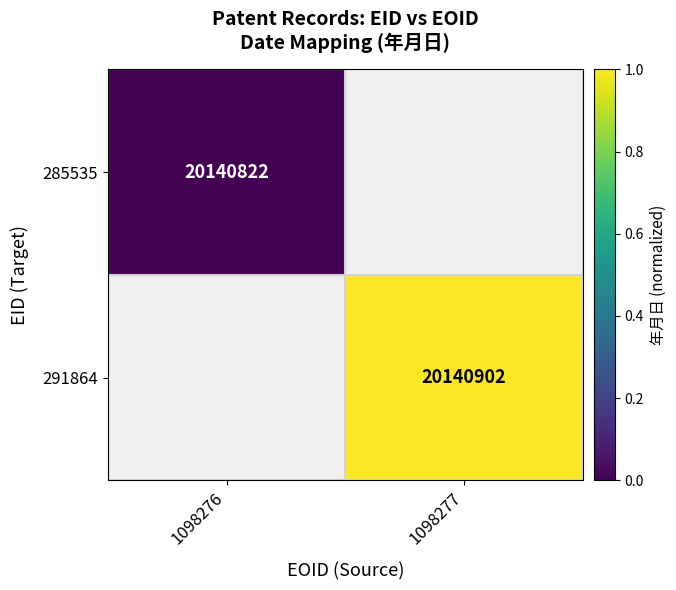

Which category has the lowest value across all series?

1098276